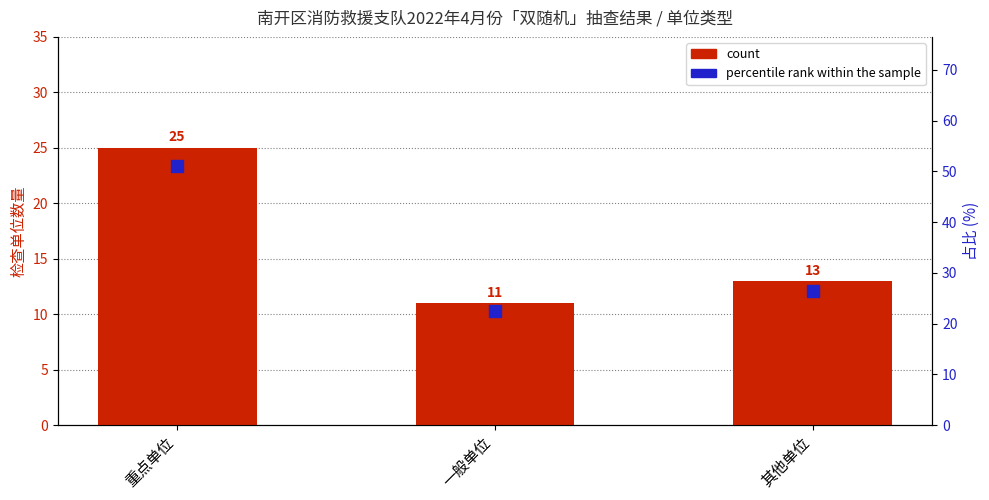

Which series reaches the maximum Y coordinate?

percentile rank within the sample